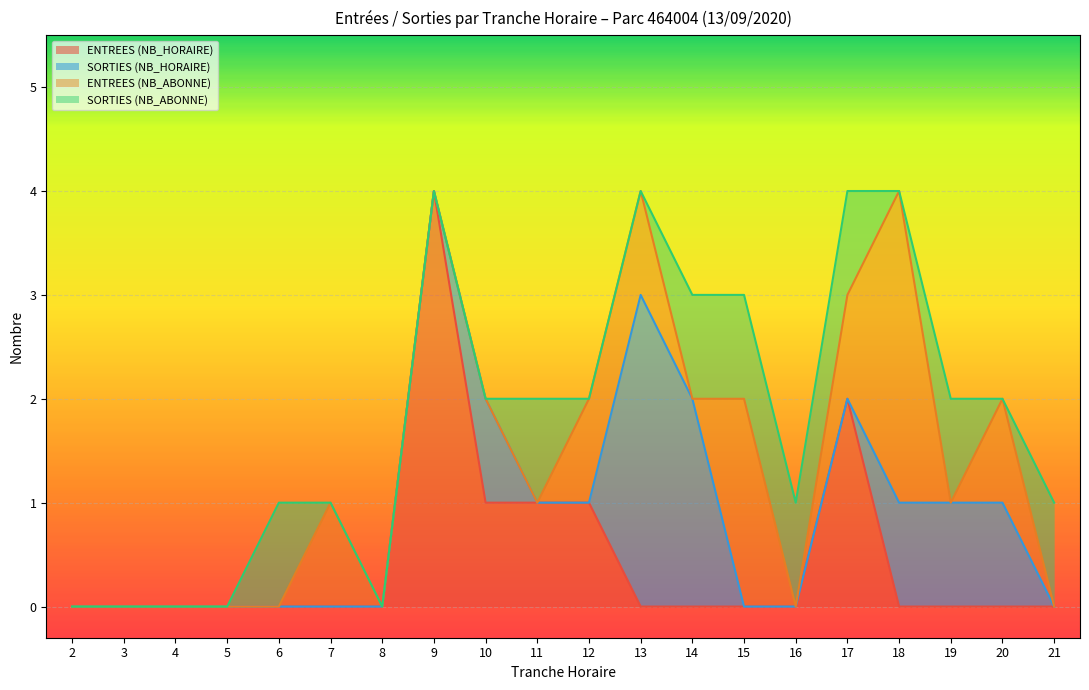

Which has a higher value, 11 or 9?

9